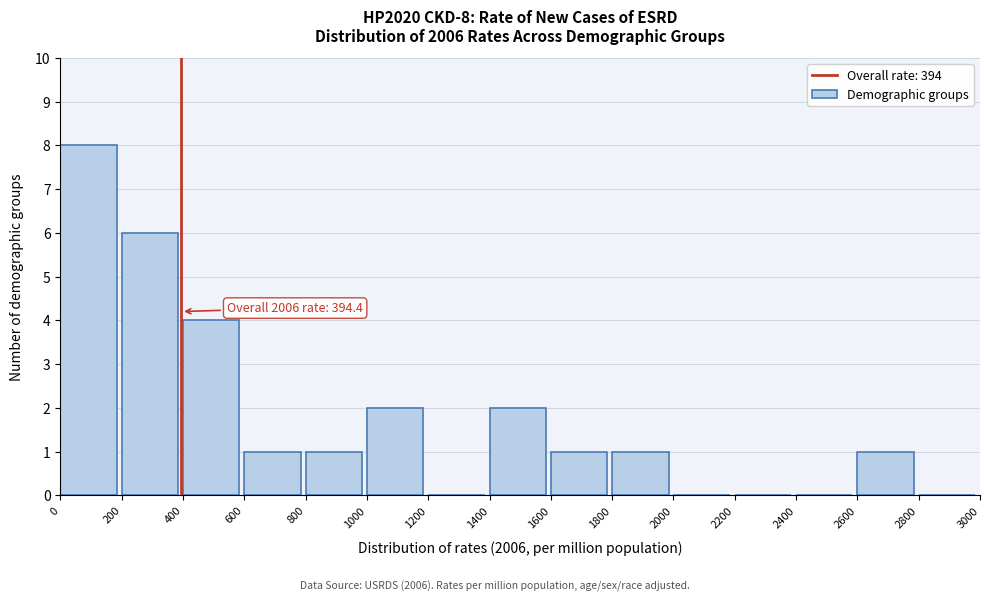

Which range on the x-axis has the tallest bar?

0 to 200